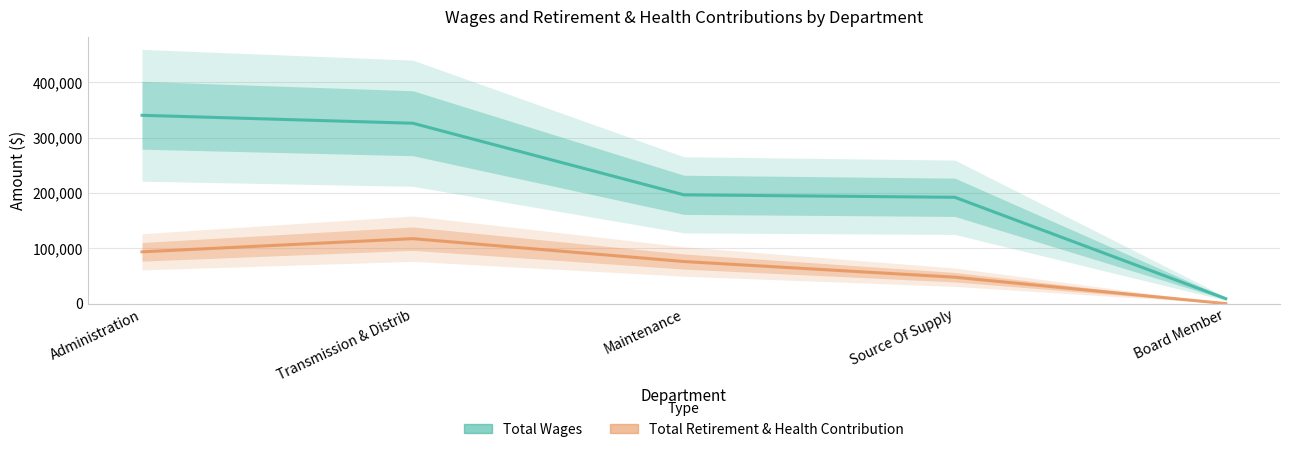

At which label does Total Wages reach its minimum?

Board Member